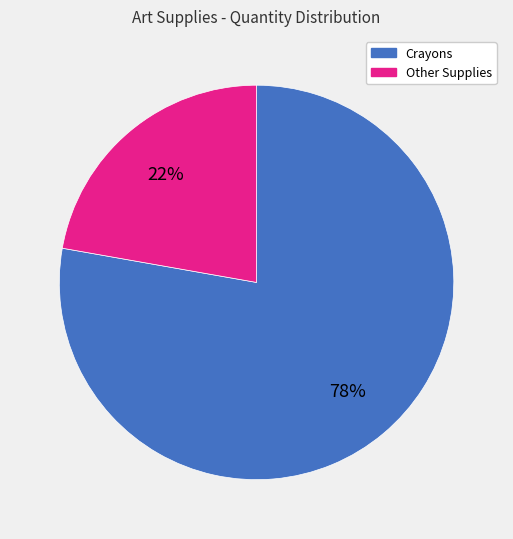

To the nearest percent, what is the average slice percentage?

50%